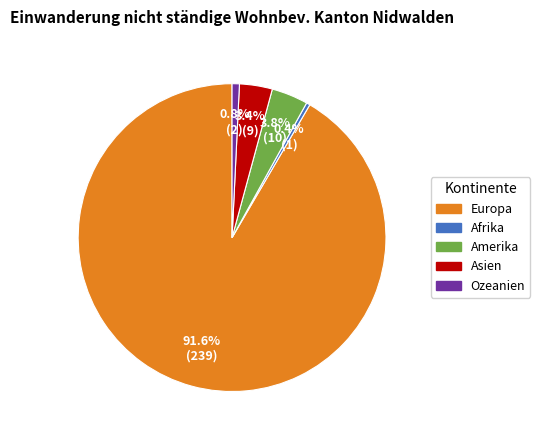

The Europa slice represents 86% of the pie. True or false?

False